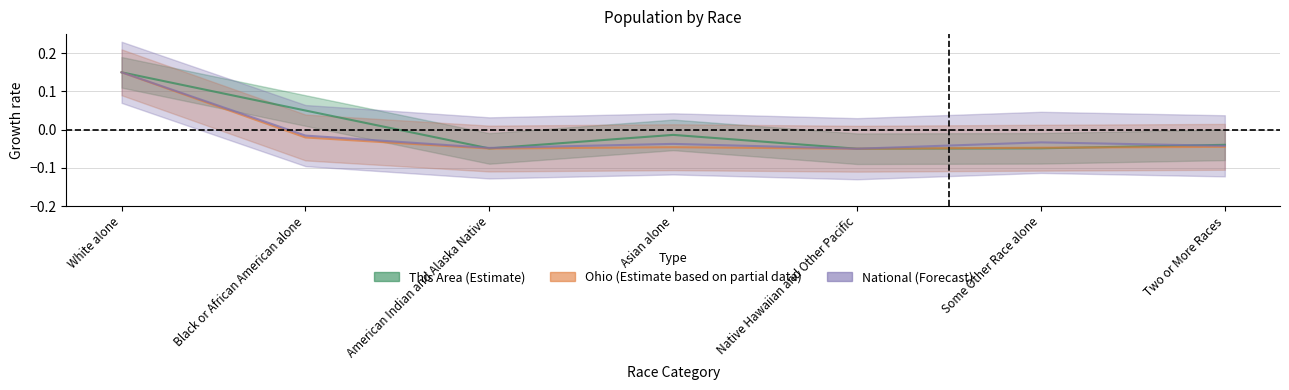

What is the minimum value shown in the chart?

-0.1